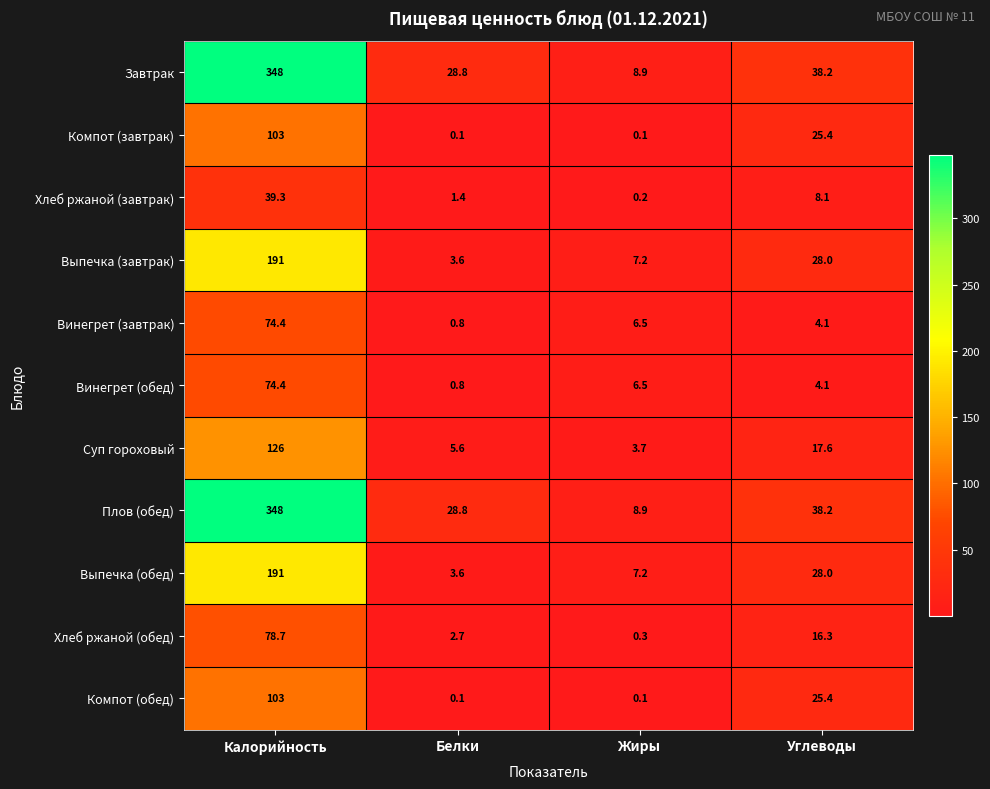

What is the spread (max minus min) of values at Углеводы?

34.1